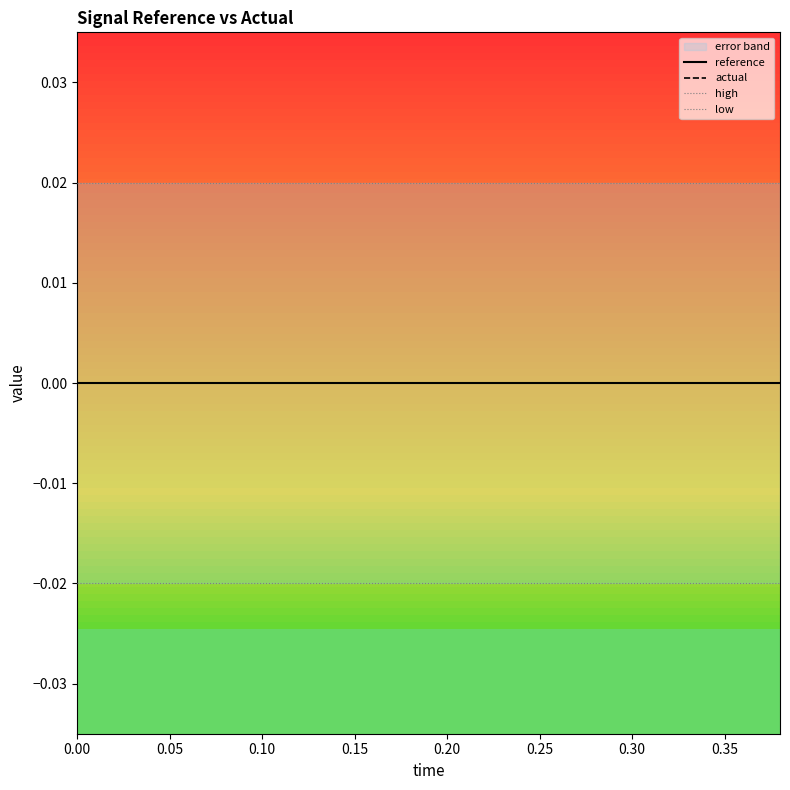

Is the value of high at 0.25 greater than the value of low at 11?

Yes